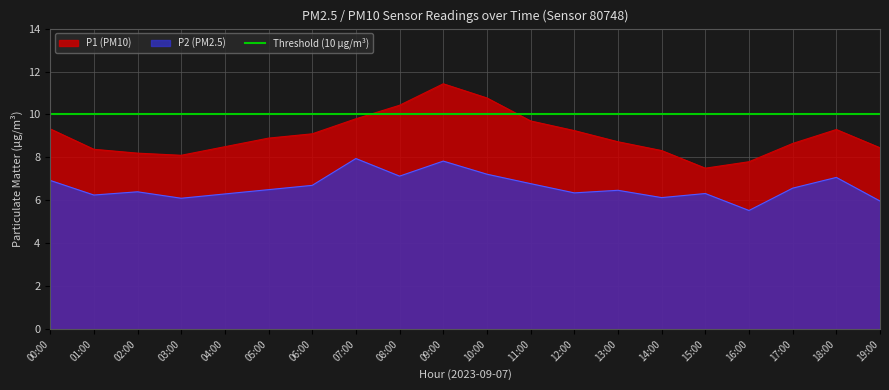

Reading right to left, list all the values displayed in this chart.

P1: 19:00=8.4	18:00=9.3	17:00=8.7	16:00=7.8	15:00=7.5	14:00=8.3	13:00=8.7	12:00=9.2	11:00=9.7	10:00=10.8	09:00=11.4	08:00=10.4	07:00=9.8	06:00=9.1	05:00=8.9	04:00=8.5	03:00=8.1	02:00=8.2	01:00=8.4	00:00=9.3
P2: 19:00=6.0	18:00=7.1	17:00=6.6	16:00=5.5	15:00=6.3	14:00=6.1	13:00=6.5	12:00=6.3	11:00=6.8	10:00=7.2	09:00=7.8	08:00=7.1	07:00=8.0	06:00=6.7	05:00=6.5	04:00=6.3	03:00=6.1	02:00=6.4	01:00=6.2	00:00=6.9